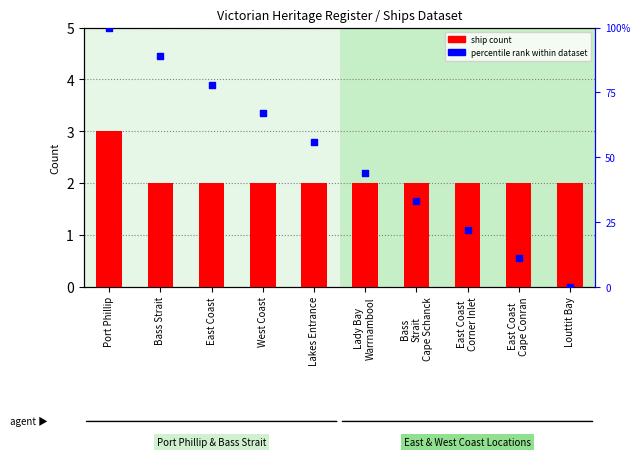

What is the total value across all series at East Coast
Cape Conran?

13